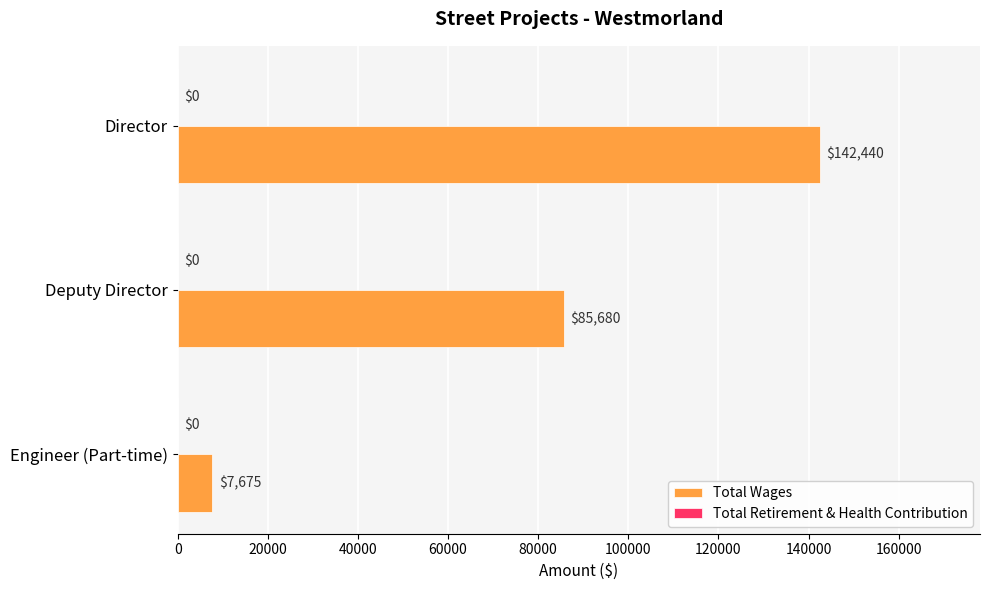

What is the difference between the maximum and minimum values?

134765